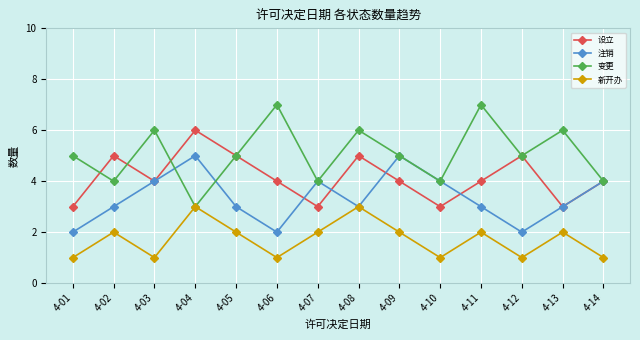

True or false: 设立 and 变更 intersect in this chart.

True